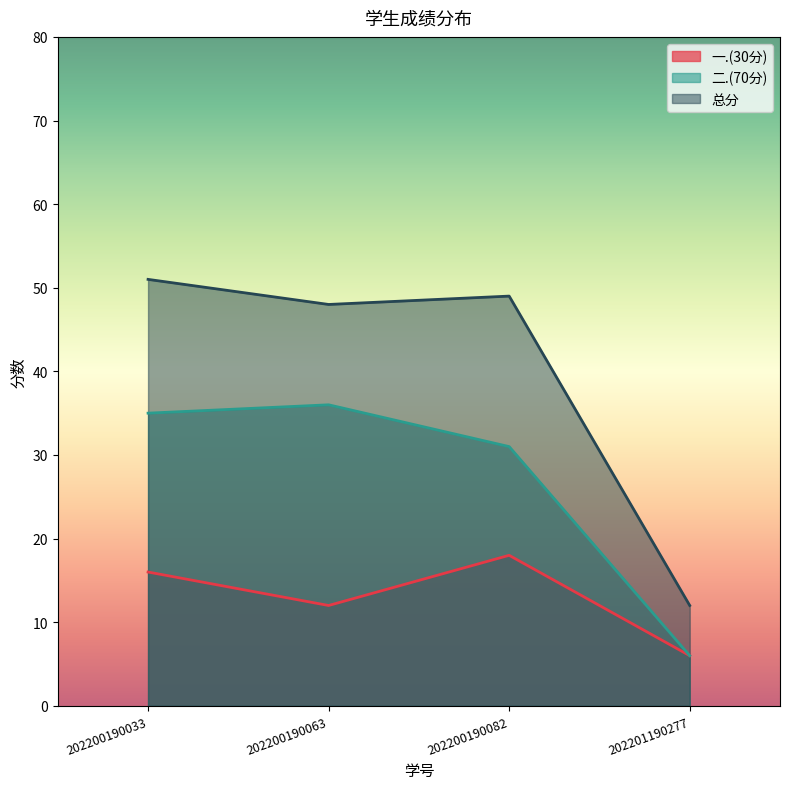

At which label is 总分 closest to 31?

202200190063